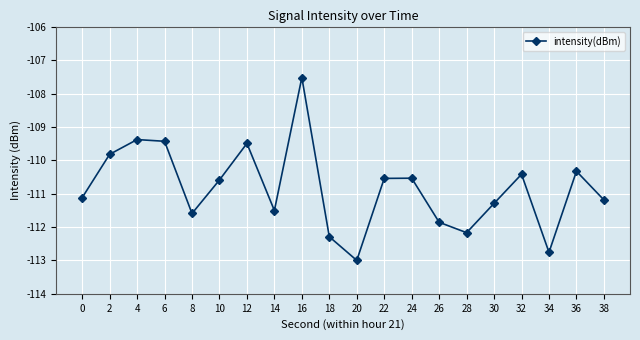

What is the minimum value shown in the chart?

-113.0